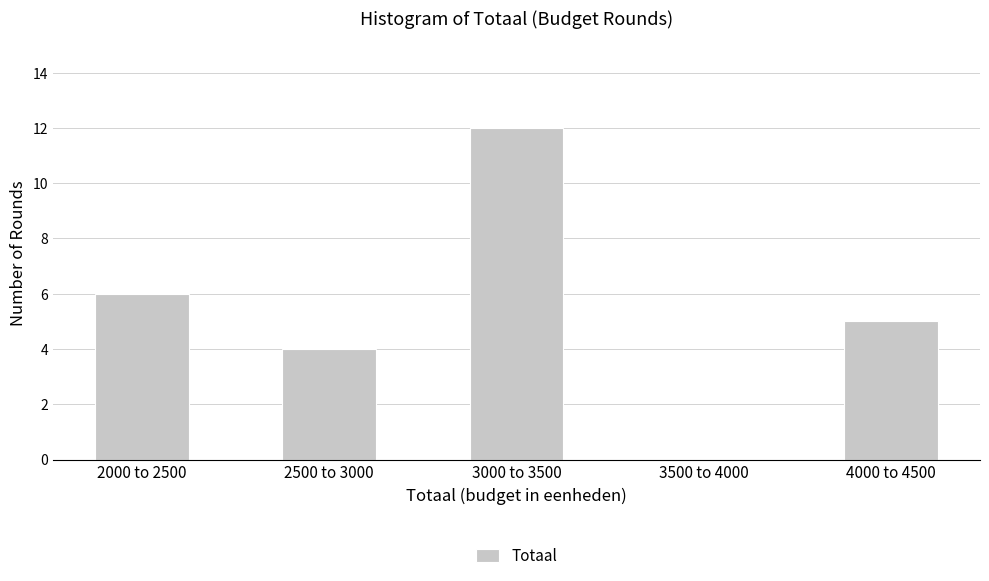

Reading left to right, list all the values displayed in this chart.

2000 to 2500=6	2500 to 3000=4	3000 to 3500=12	3500 to 4000=0	4000 to 4500=5